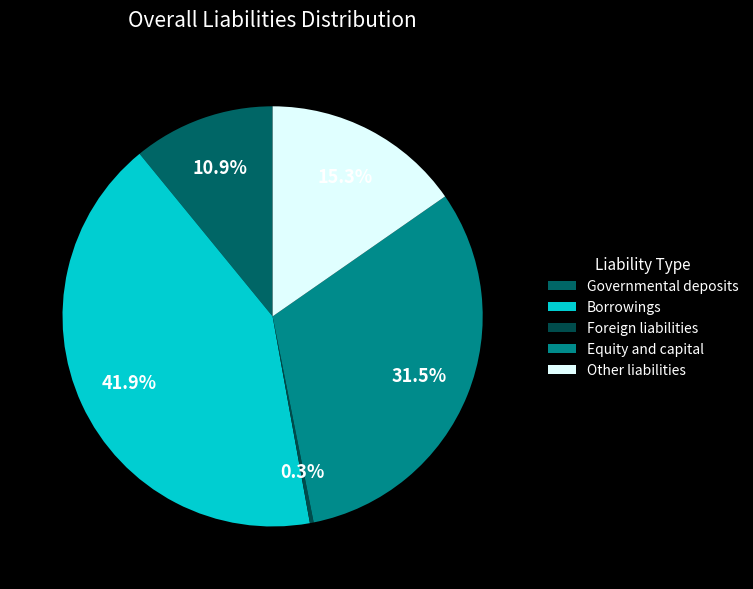

To the nearest percent, what portion does Borrowings represent?

42%